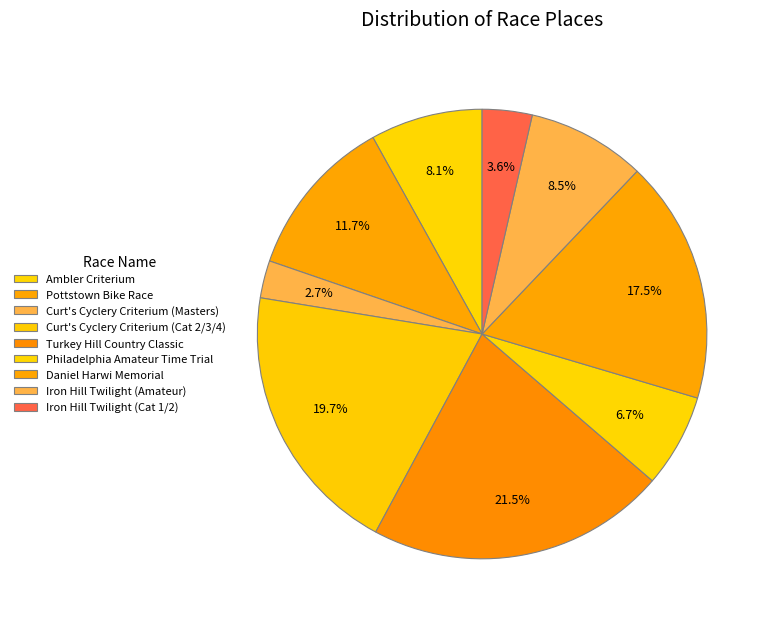

Which slice is the smallest?

Curt's Cyclery Criterium (Masters)